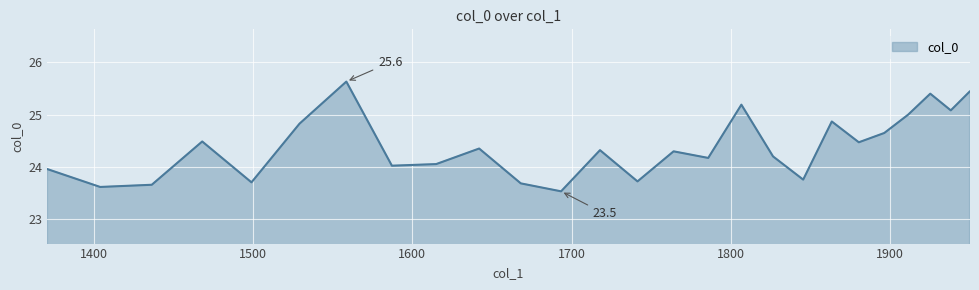

Which has a higher value, 1950.0 or 1938.173?

1950.0